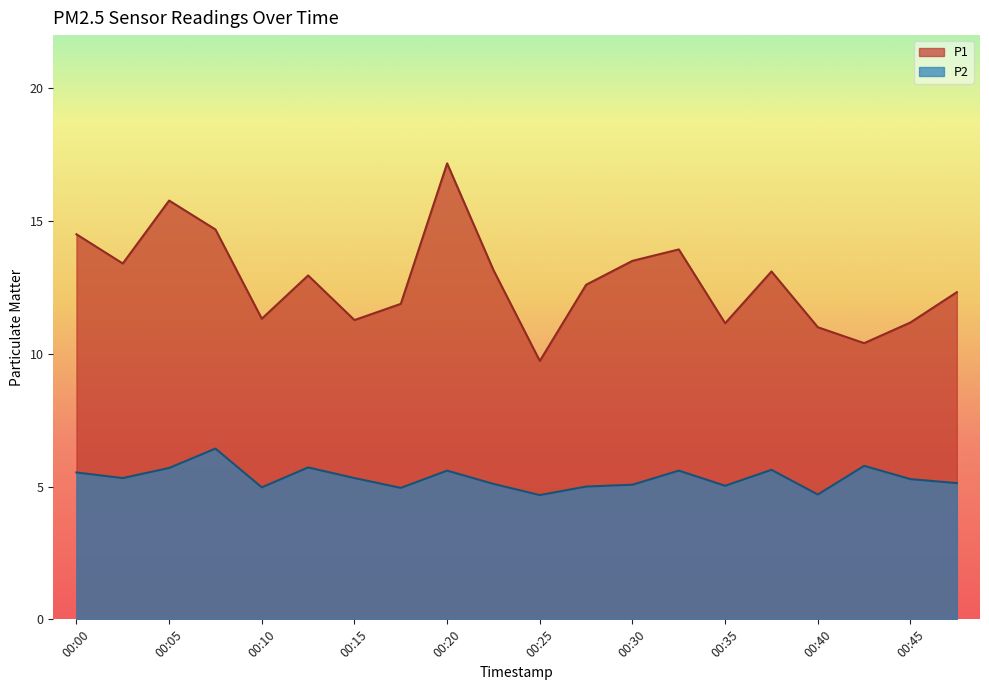

True or false: P2 and P1 cross at least once.

False